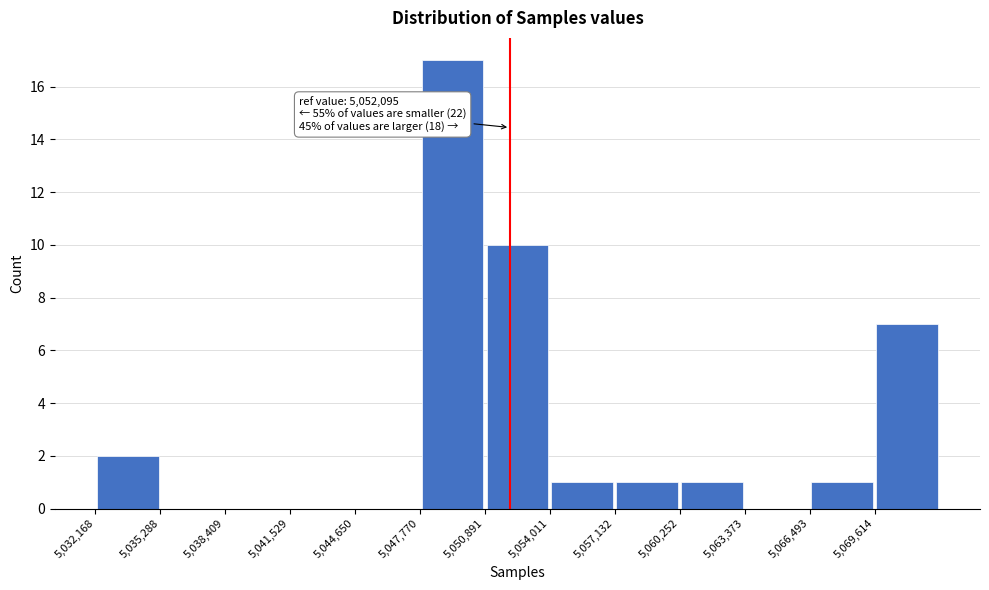

Which range on the x-axis has the tallest bar?

5048000 to 5051000